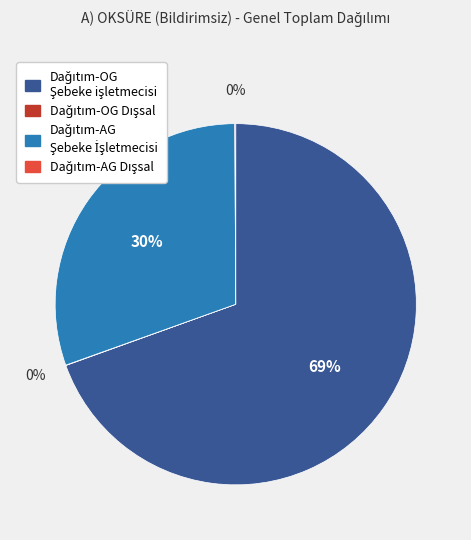

To the nearest percent, what is the average slice percentage?

25%